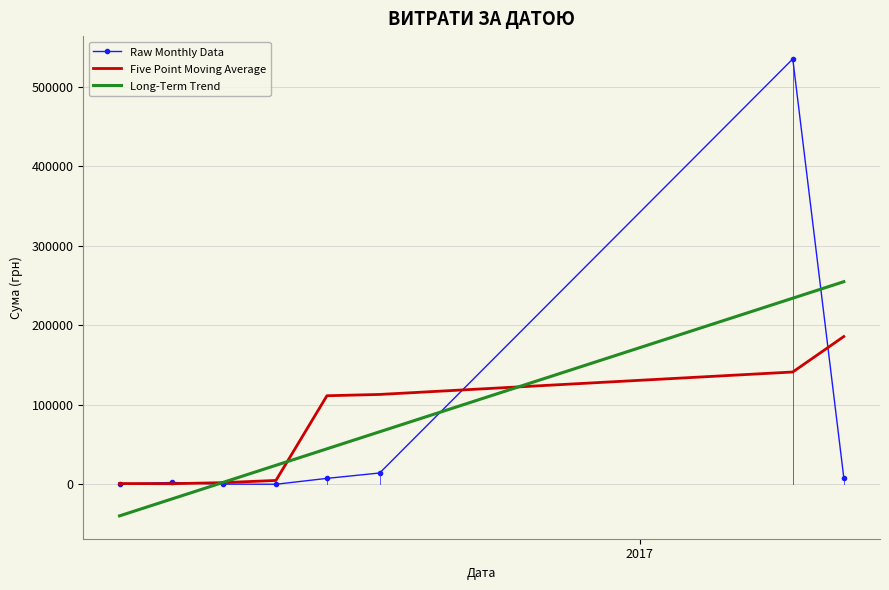

Which series has the largest range (max minus min)?

Raw Monthly Data